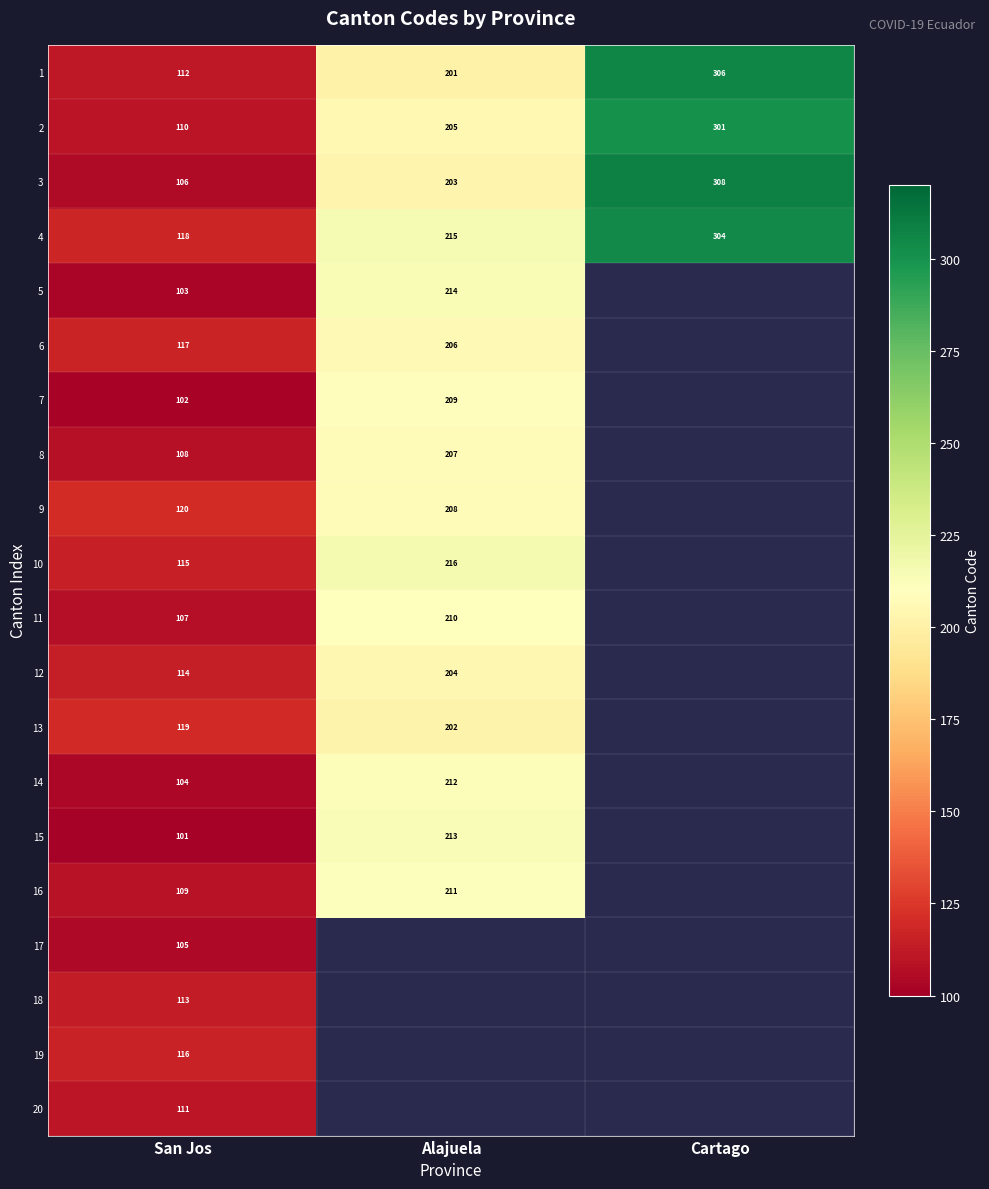

How many 2 values are between 110 and 301?

3